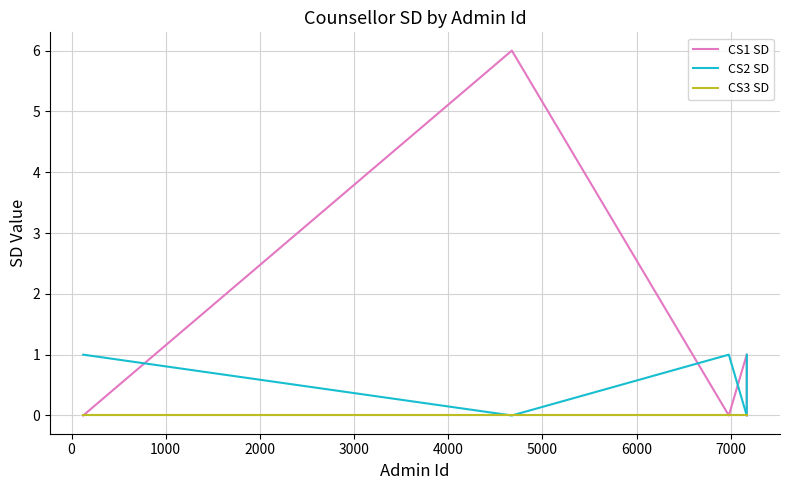

Is this an area chart (filled region under the line)?

No